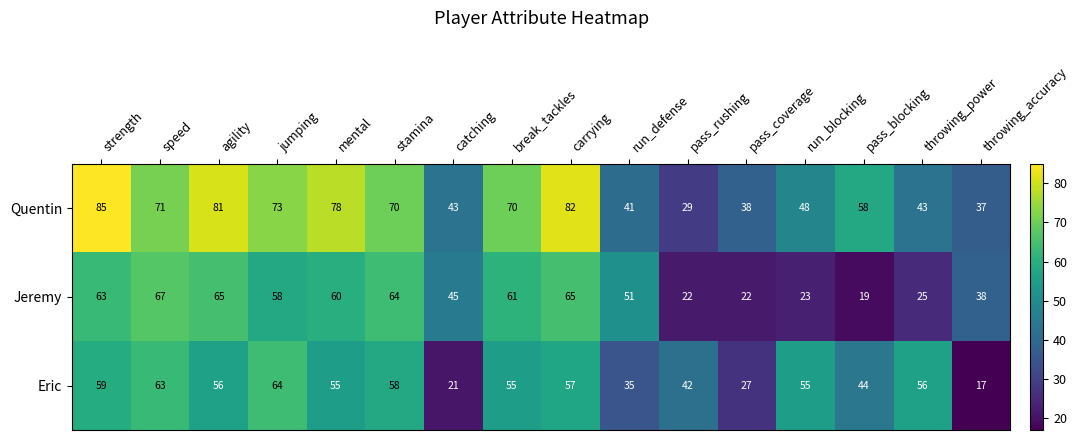

What is the sum of all Jeremy values?

748